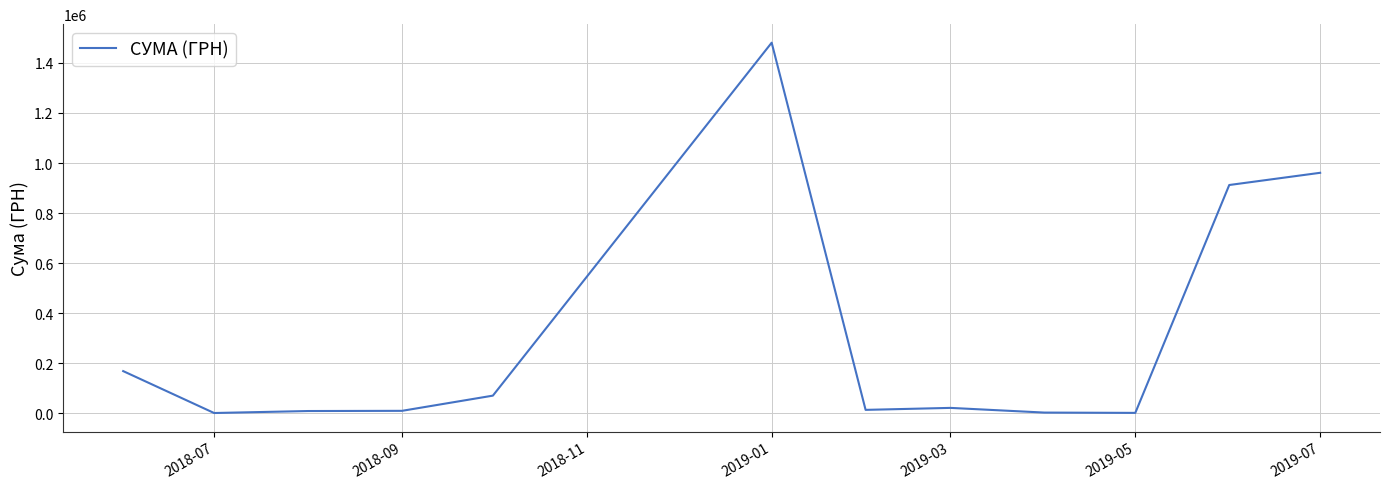

What is the difference between the maximum and minimum values?

1479432.9